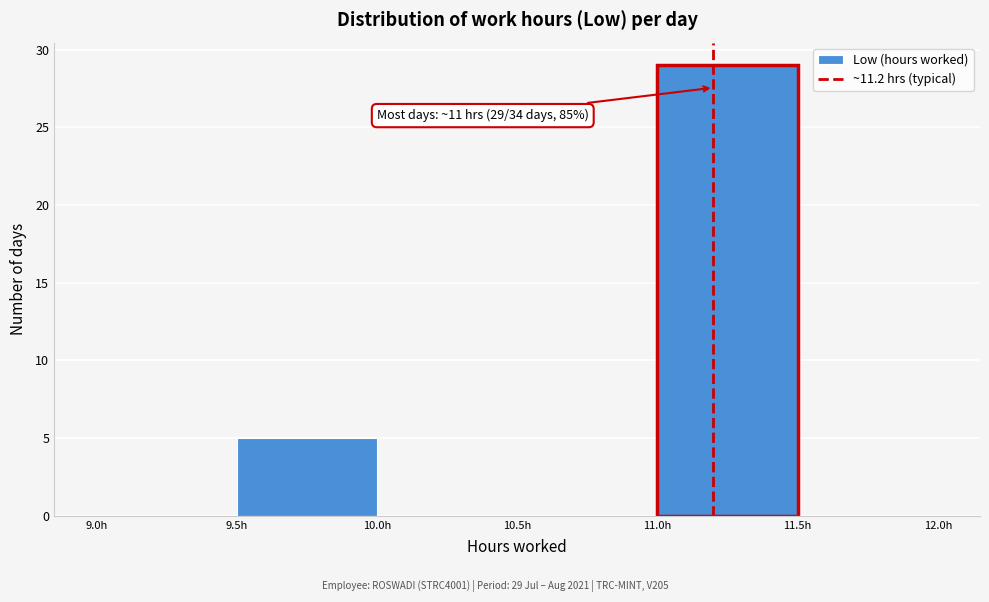

Which range on the x-axis has the tallest bar?

11.0 to 11.5